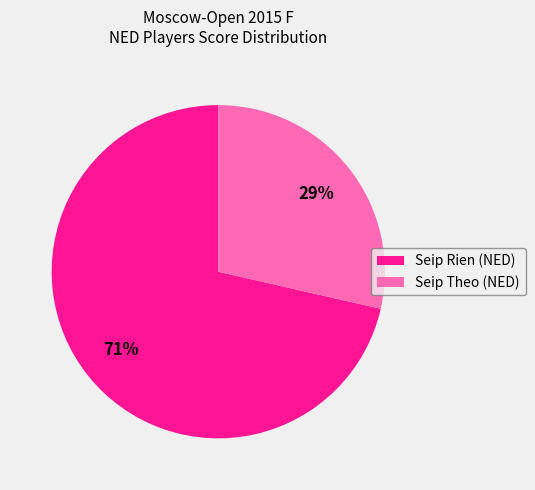

What percentage is the Seip Rien (NED) slice, to the nearest percent?

71%